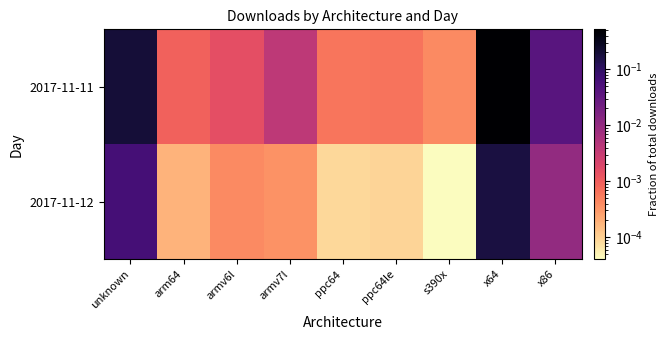

Rank the series at armv7l from lowest to highest value.

2017-11-12, 2017-11-11